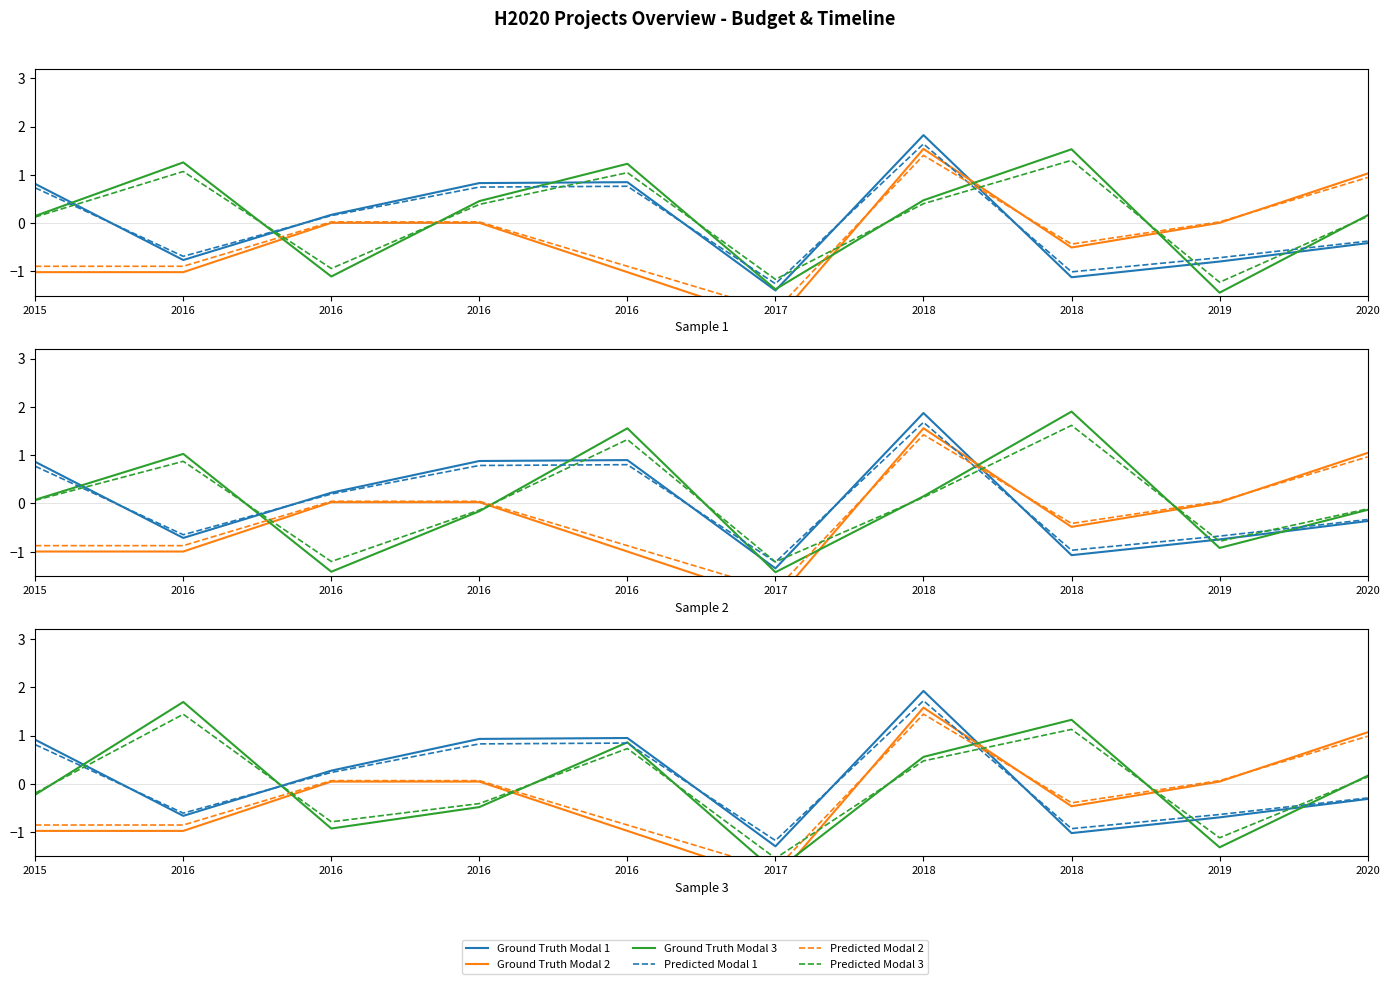

Reading left to right, what are all the values shown in this chart?

Ground Truth Modal 1: 2015=0.9	2016=-0.7	2016=0.3	2016=0.9	2016=0.9	2017=-1.3	2018=1.9	2018=-1.0	2019=-0.7	2020=-0.3
Ground Truth Modal 2: 2015=-1.0	2016=-1.0	2016=0.0	2016=0.0	2016=-1.0	2017=-2.0	2018=1.6	2018=-0.5	2019=0.0	2020=1.1
Ground Truth Modal 3: 2015=-0.2	2016=1.7	2016=-0.9	2016=-0.5	2016=0.9	2017=-1.8	2018=0.6	2018=1.3	2019=-1.3	2020=0.2
Predicted Modal 1: 2015=0.8	2016=-0.6	2016=0.2	2016=0.8	2016=0.8	2017=-1.2	2018=1.7	2018=-0.9	2019=-0.6	2020=-0.3
Predicted Modal 2: 2015=-0.9	2016=-0.9	2016=0.1	2016=0.1	2016=-0.9	2017=-1.8	2018=1.4	2018=-0.4	2019=0.1	2020=1.0
Predicted Modal 3: 2015=-0.2	2016=1.4	2016=-0.8	2016=-0.4	2016=0.7	2017=-1.5	2018=0.5	2018=1.1	2019=-1.1	2020=0.1